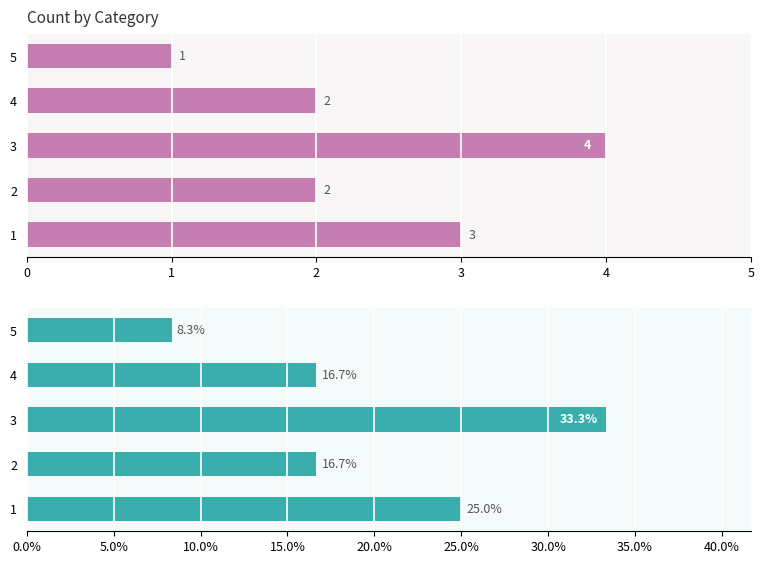

At how many categories does at least one series exceed 25?

1